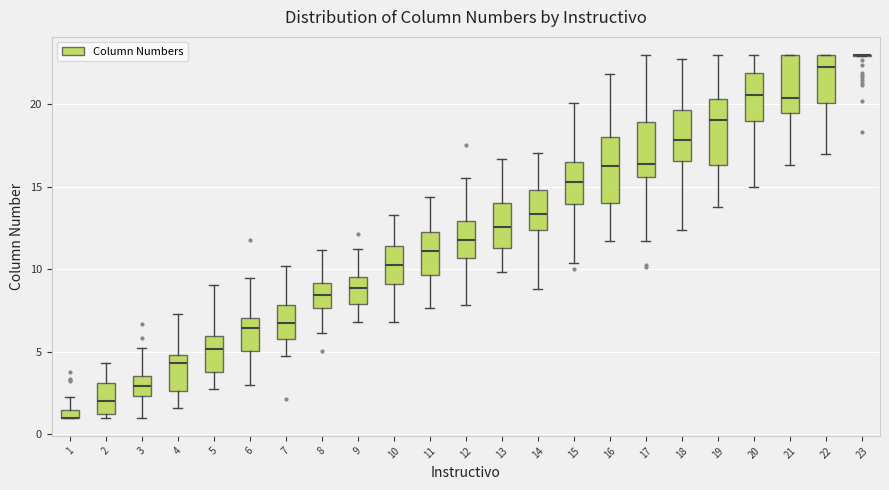

Where is the lower edge of the box at x = 22 on the y-axis? The values are not printed on the chart, so give them approximately, as read against the axis.

20.0